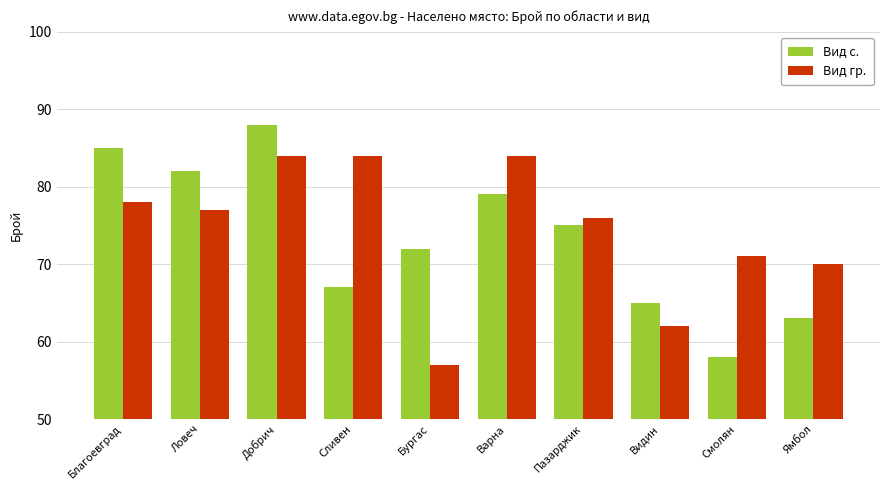

Is it true that Вид гр. equals 140 at Сливен?

False